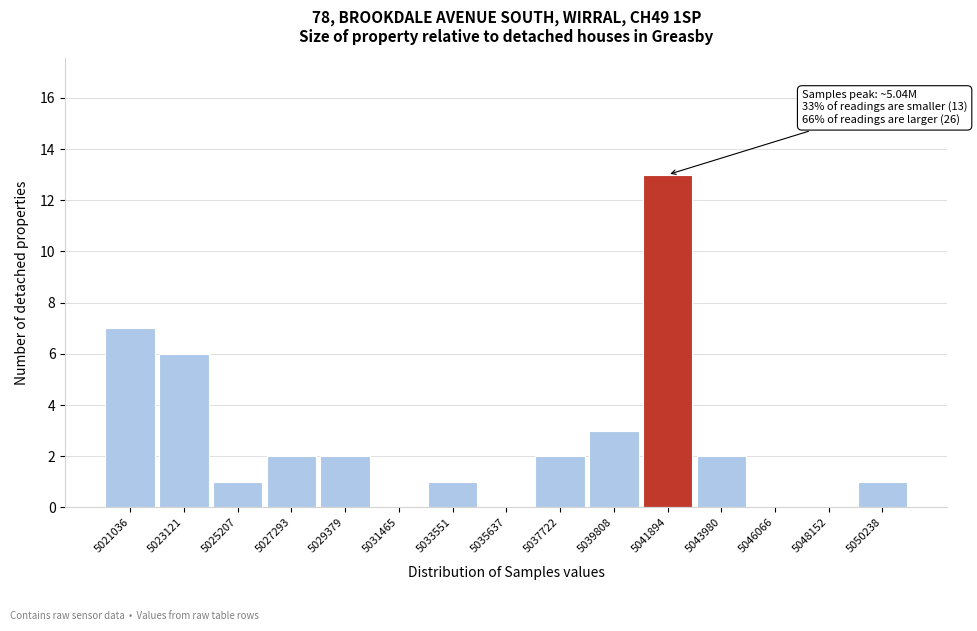

Reading right to left, list all the values displayed in this chart.

5050238=1	5048152=0	5046066=0	5043980=2	5041894=13	5039808=3	5037722=2	5035637=0	5033551=1	5031465=0	5029379=2	5027293=2	5025207=1	5023121=6	5021036=7